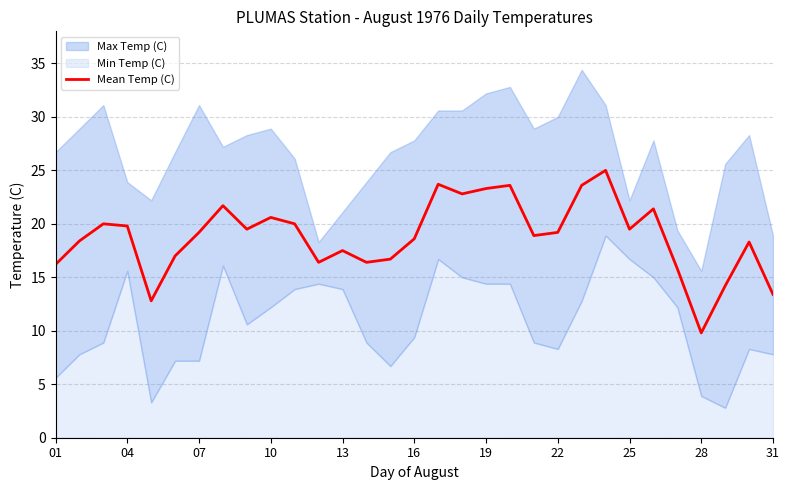

Is it true that Mean Temp (C) equals 5.6 at 16?

False